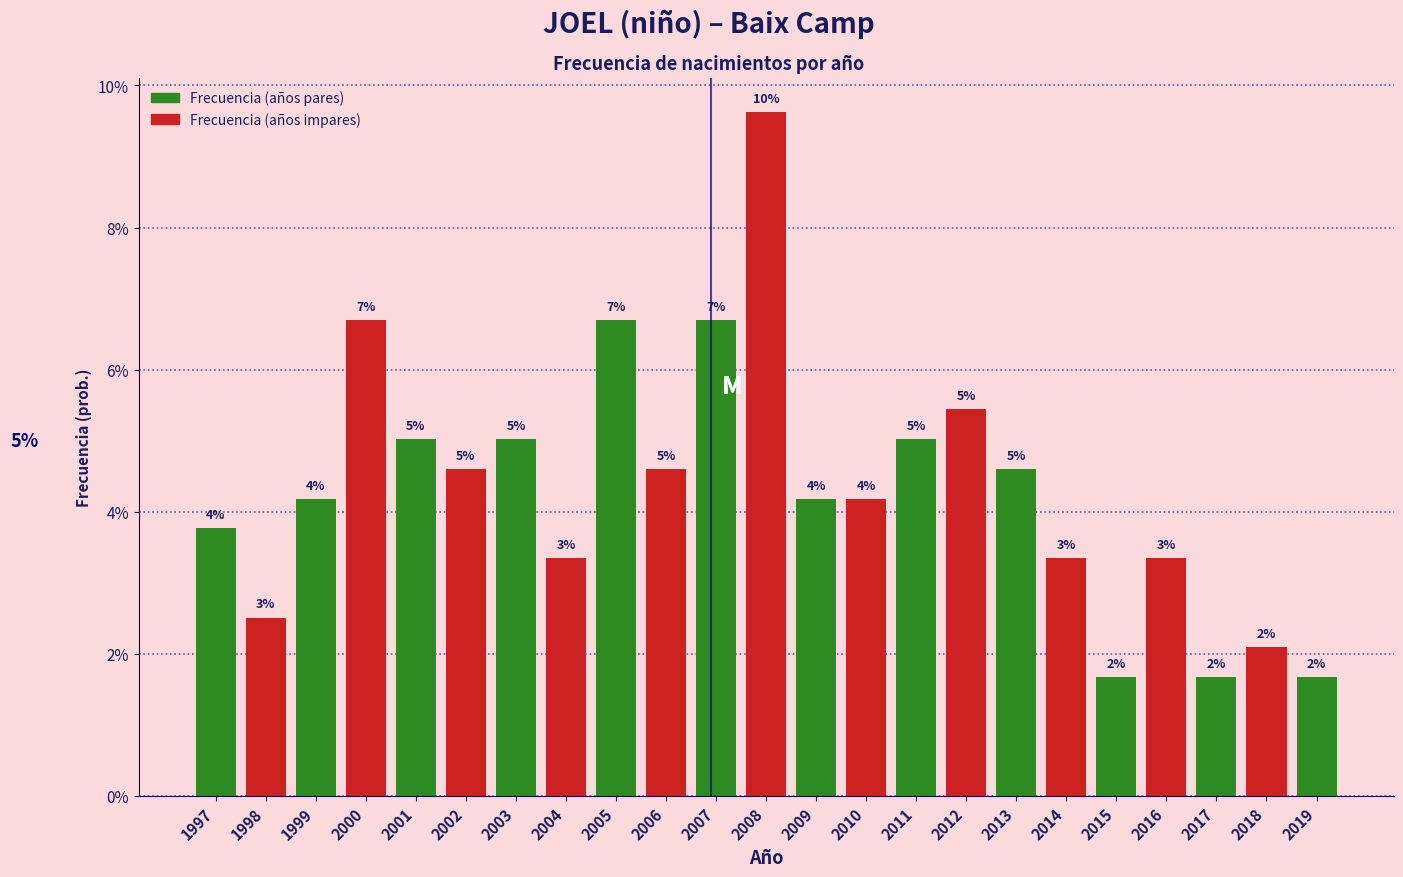

Does the chart contain any negative values?

No